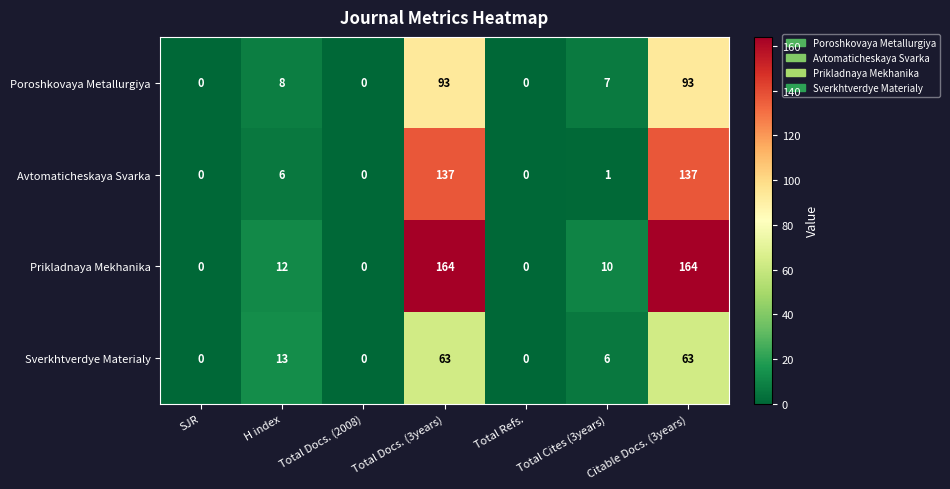

Which series has the largest total across all categories?

Prikladnaya Mekhanika